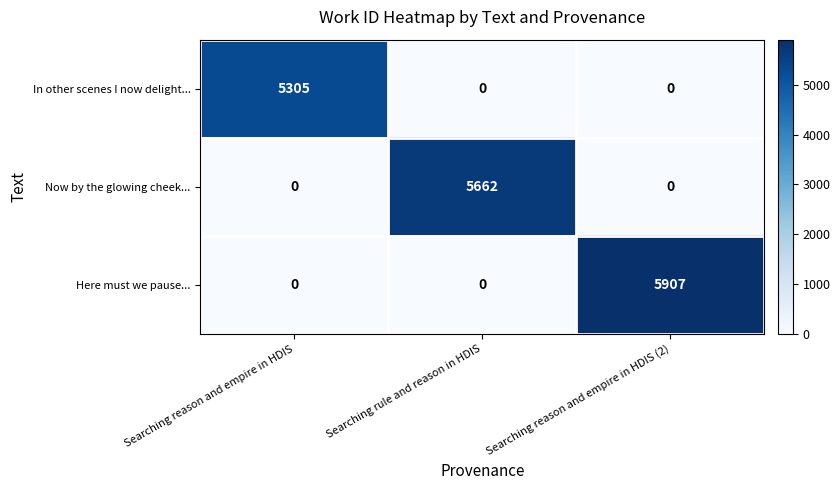

Reading right to left, what are all the values shown in this chart?

In other scenes I now delight...: Searching reason and empire in HDIS (2)=0	Searching rule and reason in HDIS=0	Searching reason and empire in HDIS=5305
Now by the glowing cheek...: Searching reason and empire in HDIS (2)=0	Searching rule and reason in HDIS=5662	Searching reason and empire in HDIS=0
Here must we pause...: Searching reason and empire in HDIS (2)=5907	Searching rule and reason in HDIS=0	Searching reason and empire in HDIS=0